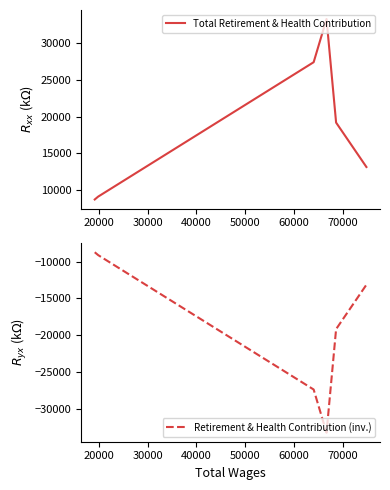

What is the value of the Retirement & Health Contribution (inv.) point at the 3rd from the left?

-27382